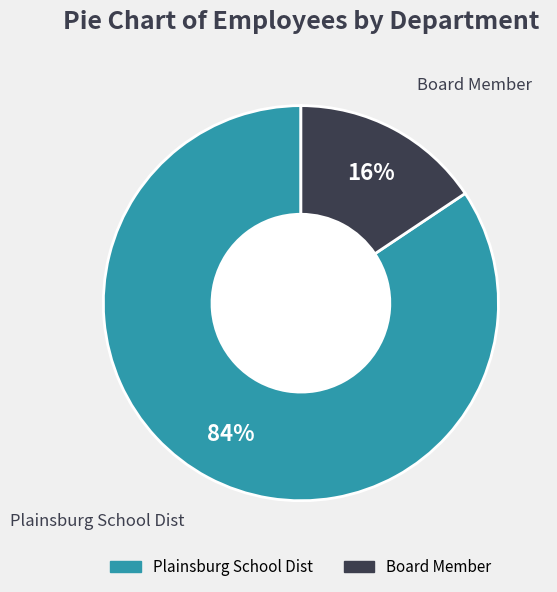

Is it true that Board Member is 16% of the pie?

True